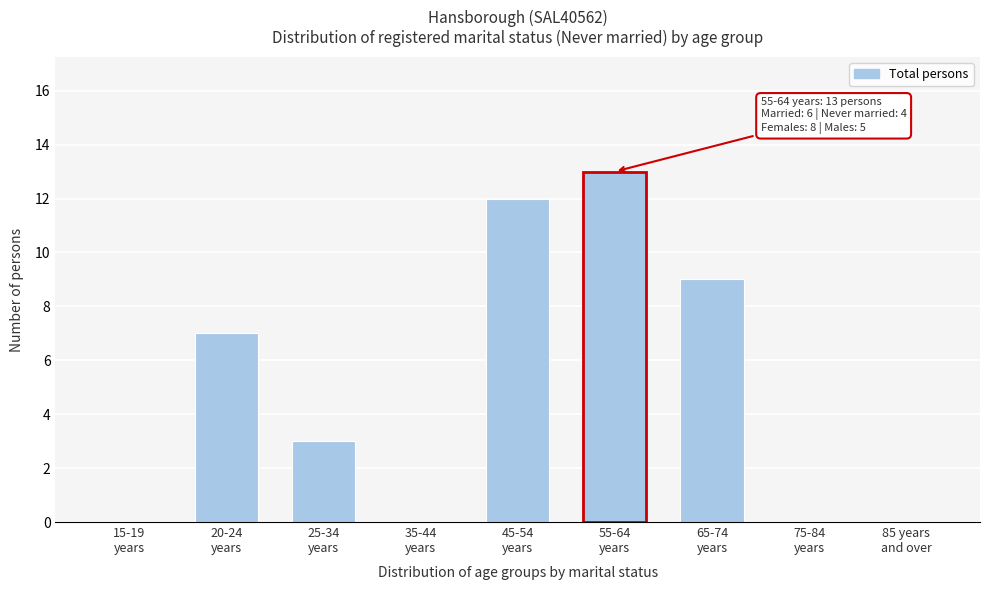

What is the sum of all values?

44